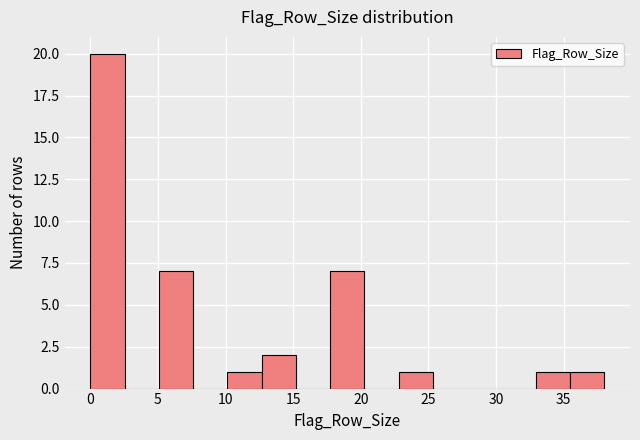

What is the height of the bar covering 33.0 to 35.5 on the x-axis? Neither the bar edges nor the heights are printed on the chart, so give them approximately, as read against the axes.

1